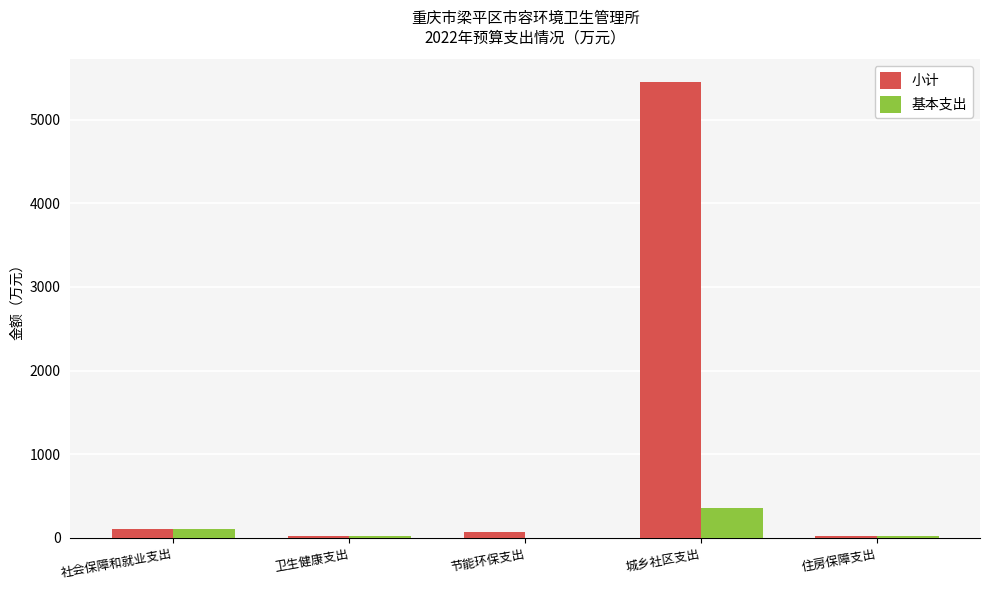

How many groups of bars are there?

5